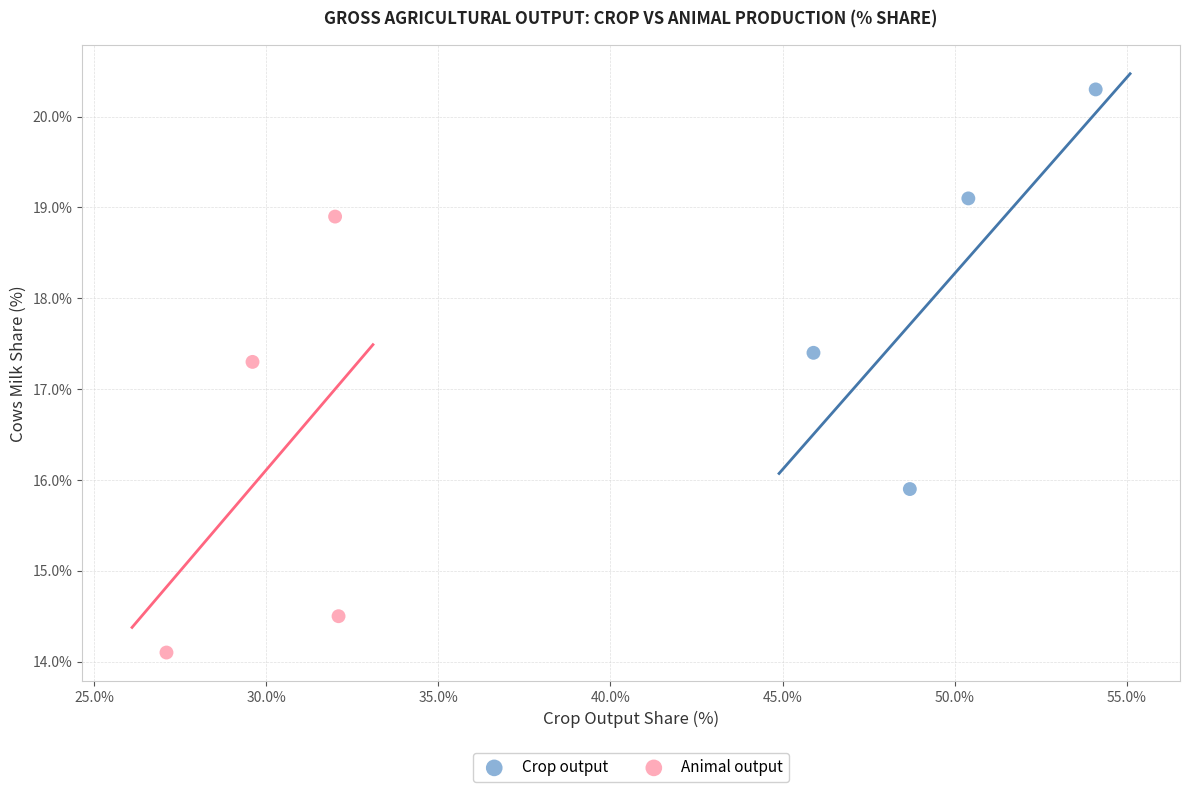

Which series has the largest Y range (max minus min)?

Animal output